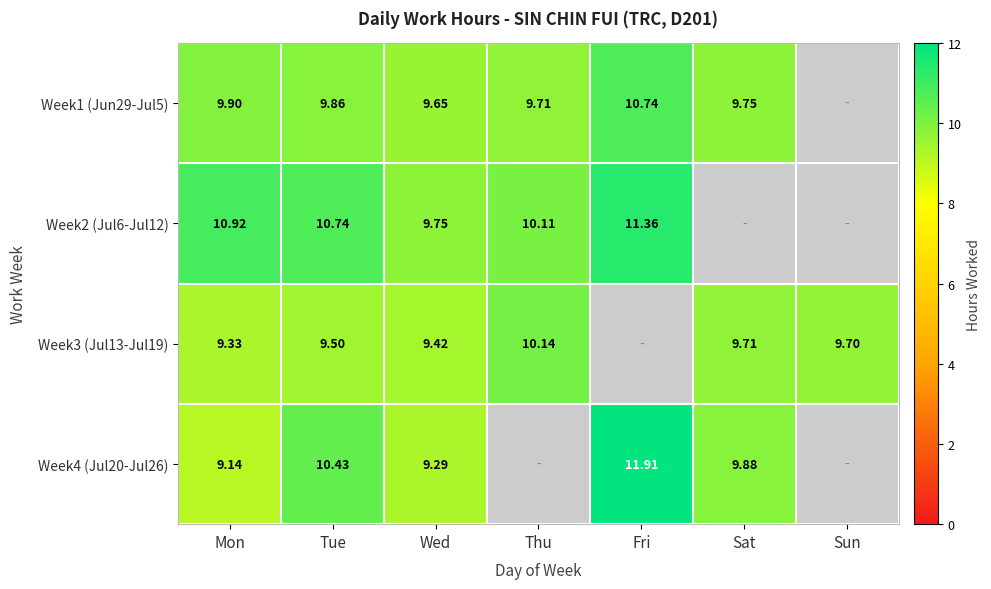

Is the value of Week3 (Jul13-Jul19) at Sat greater than the value of Week4 (Jul20-Jul26) at Wed?

Yes